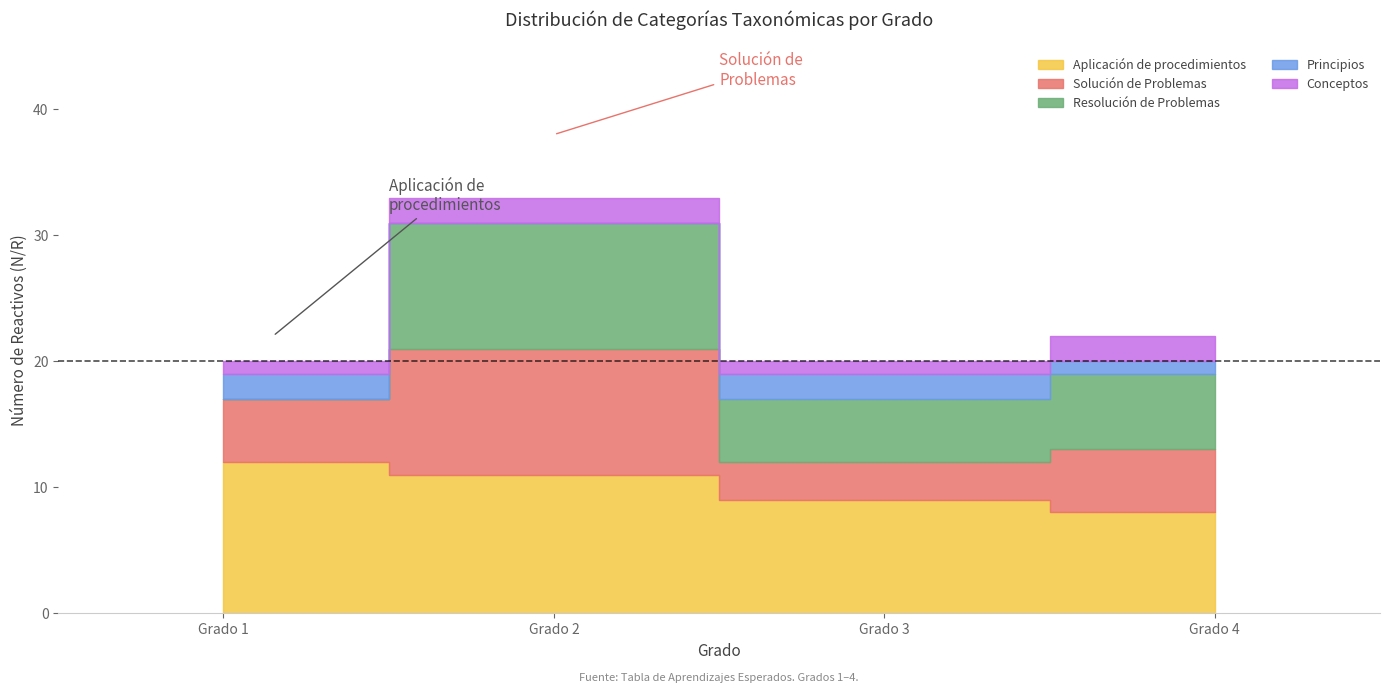

What is the difference between the maximum and second lowest values in the Resolución de Problemas series?

5